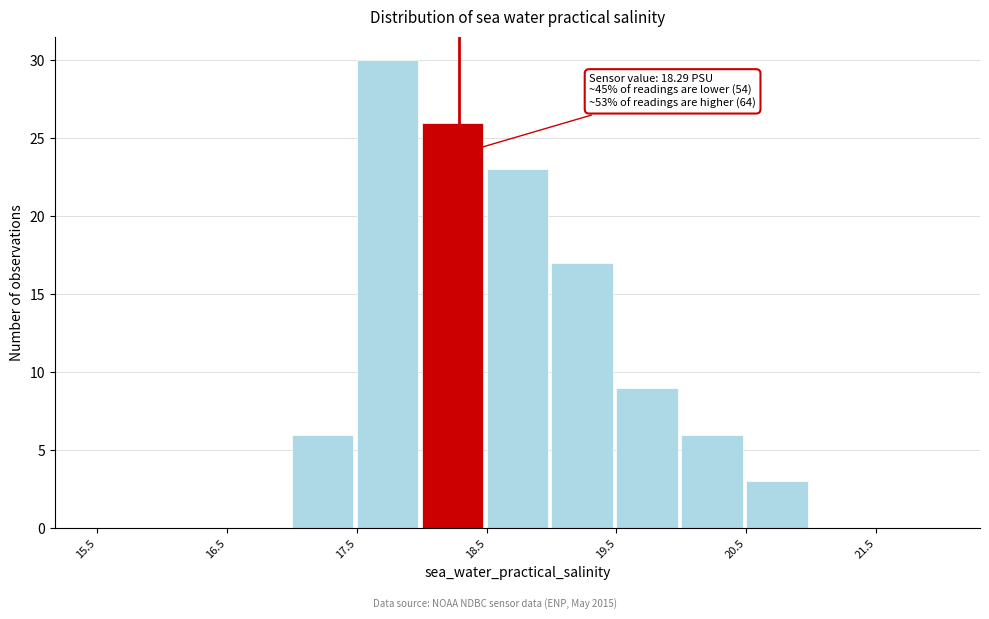

Over which range of the x-axis is the bar tallest?

17.5 to 18.0